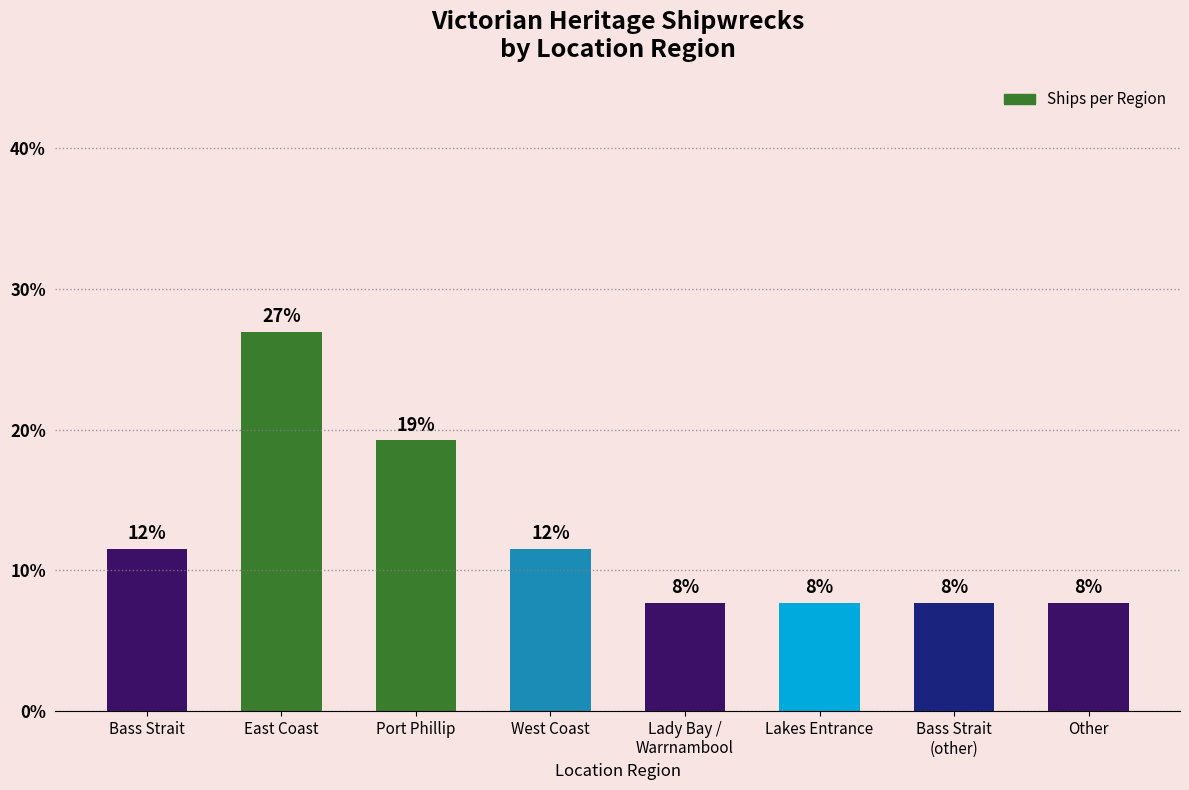

What is the ratio of the value at Other to the value at East Coast?

0.3